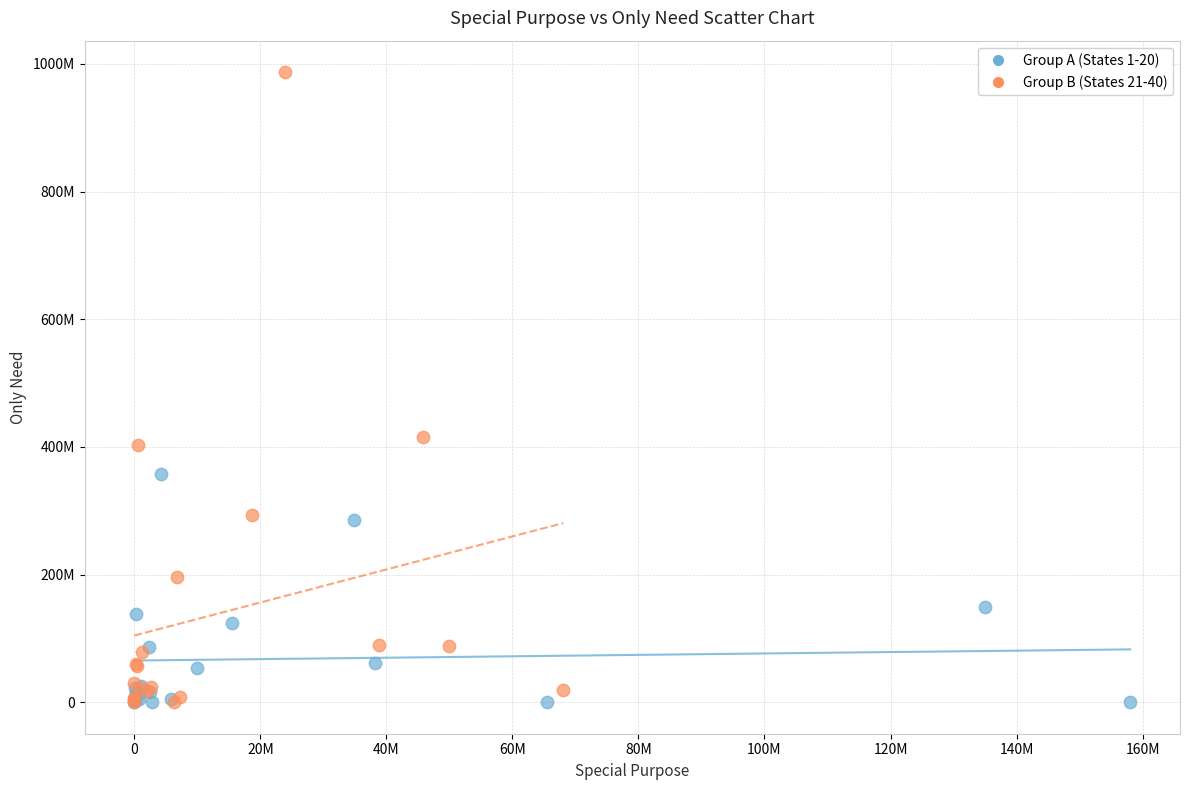

Which series has the largest Y range (max minus min)?

Group B (States 21-40)